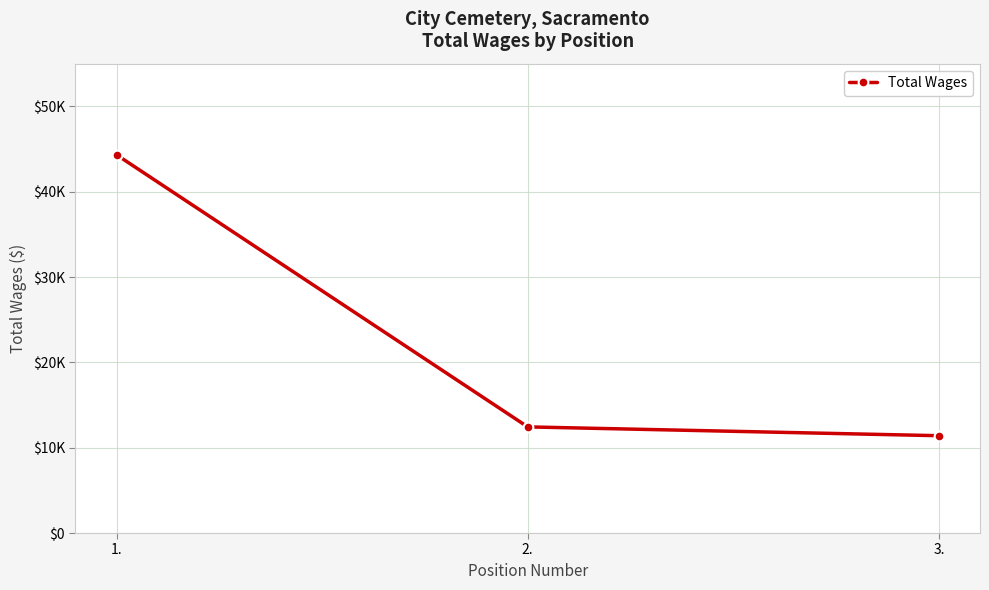

What is the change in value from 1. to 3.?

-32929